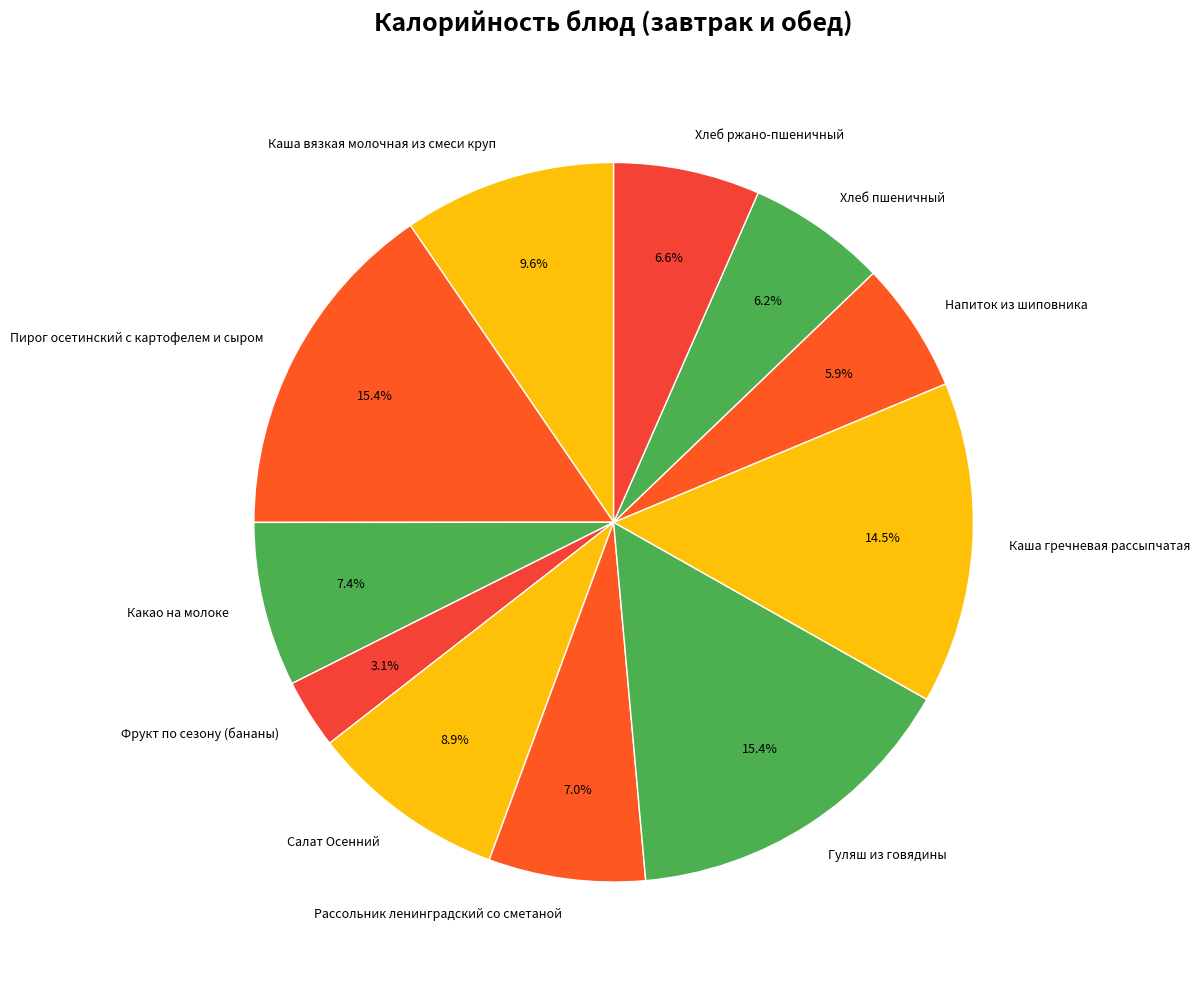

Between Пирог осетинский с картофелем и сыром and Салат Осенний, which is larger?

Пирог осетинский с картофелем и сыром